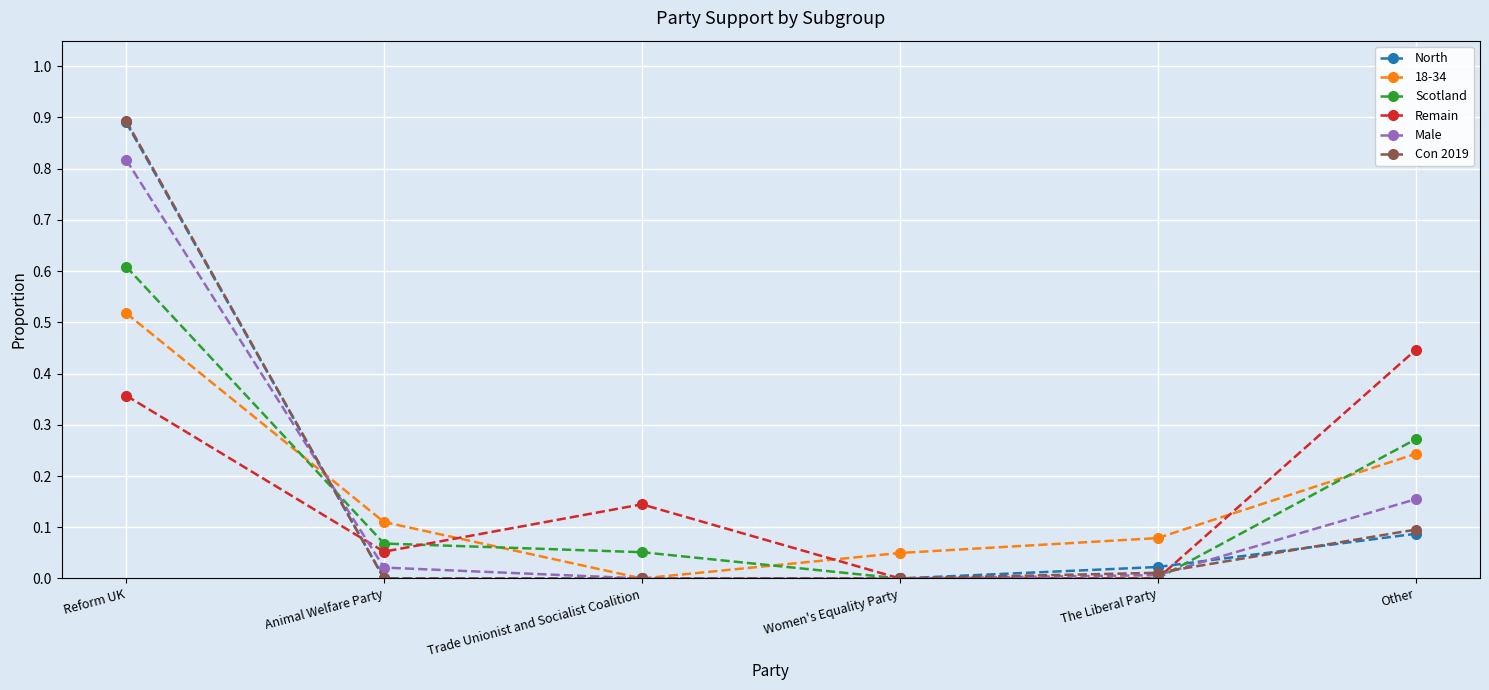

What is the highest value of the Scotland series?

0.6